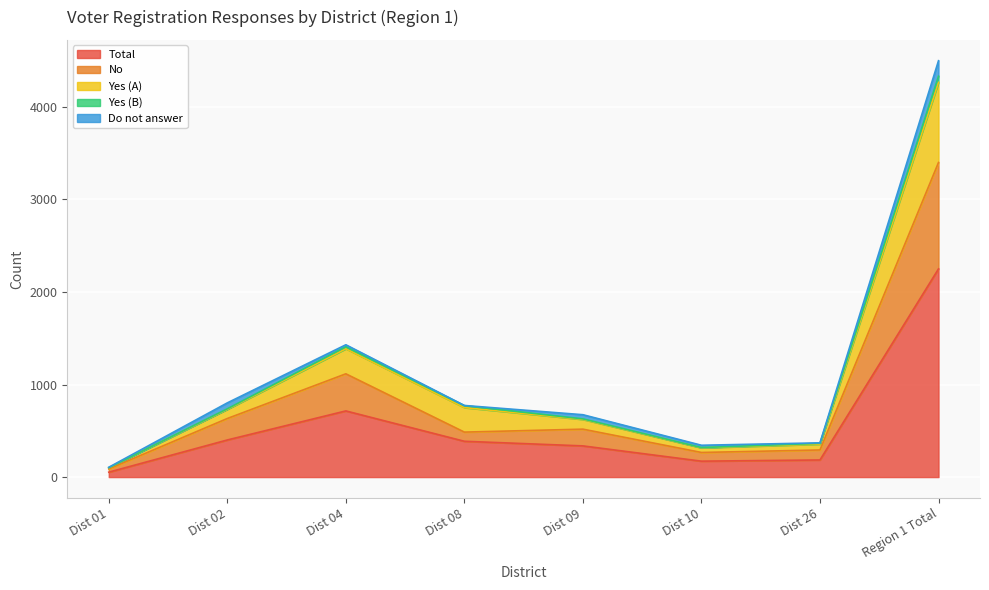

At which category is the sum across all series the highest?

Region 1 Total